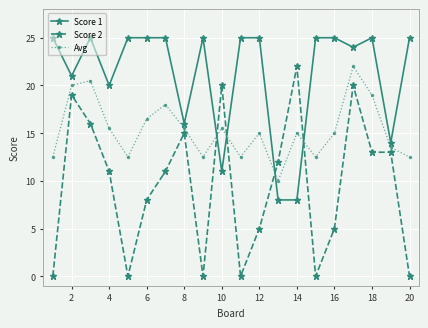

Which series ends up on top after the final intersection of Score 2 and Avg?

Avg